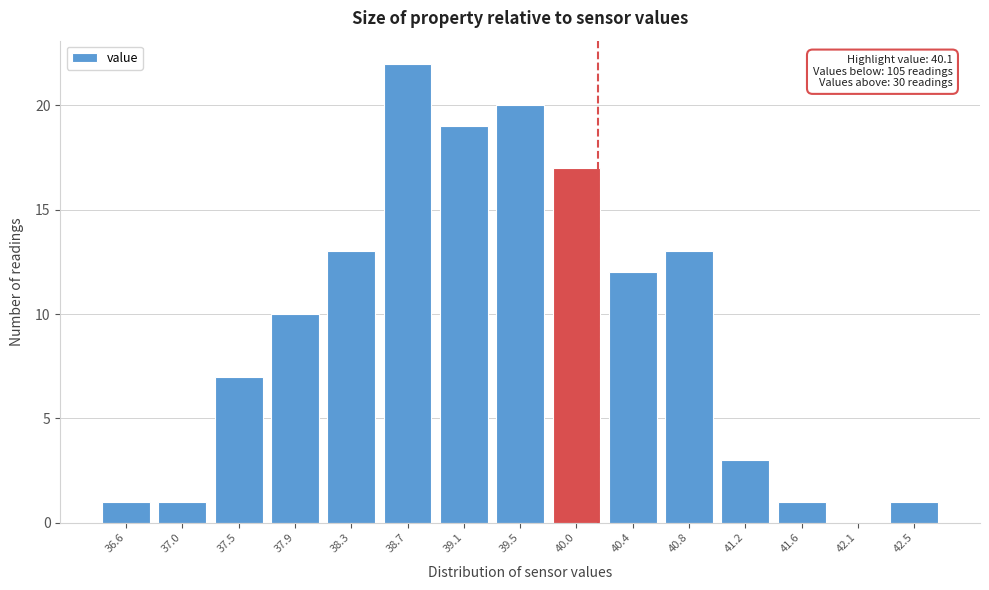

Reading left to right, list all the values displayed in this chart.

36.6=1	37.0=1	37.5=7	37.9=10	38.3=13	38.7=22	39.1=19	39.5=20	40.0=17	40.4=12	40.8=13	41.2=3	41.6=1	42.1=0	42.5=1